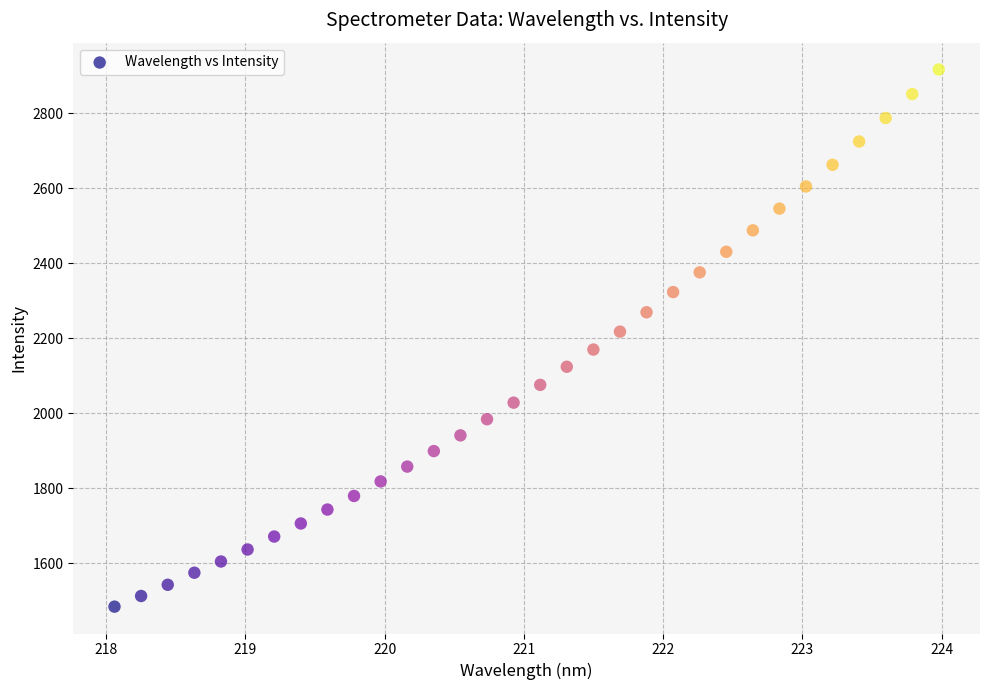

What is the range of Y values (max minus min)?

1431.4